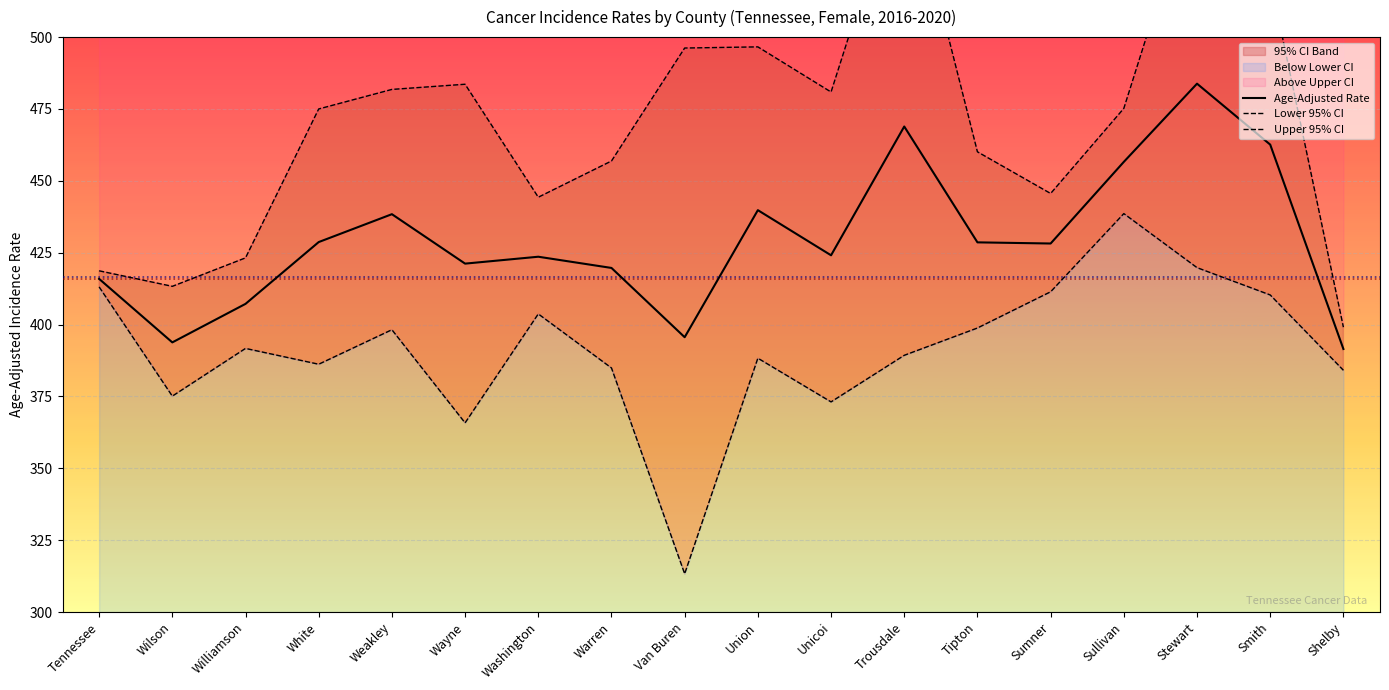

How many data points in Age-Adjusted Rate are above 428?

9